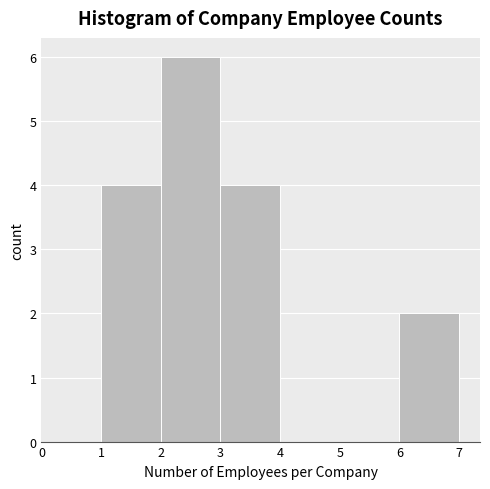

Reading left to right, list every bar in this chart as the range it spans on the x-axis followed by its height. The values are not printed on the chart, so give them approximately, as read against the axis.

0 to 1: 0
1 to 2: 4
2 to 3: 6
3 to 4: 4
4 to 5: 0
5 to 6: 0
6 to 7: 2